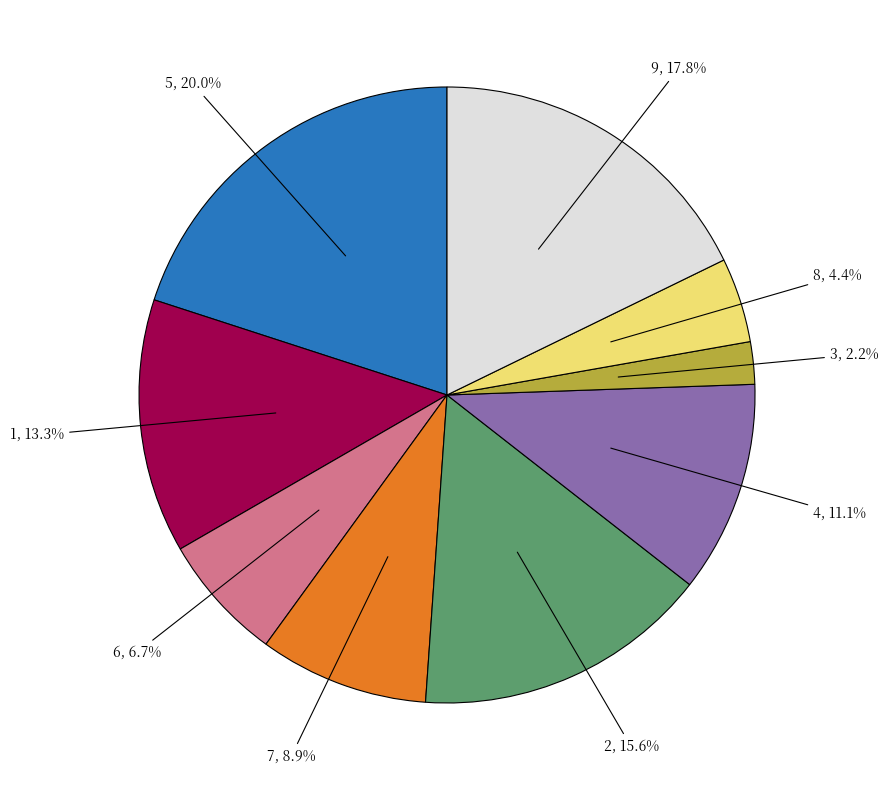

Is there a majority slice in this chart?

No